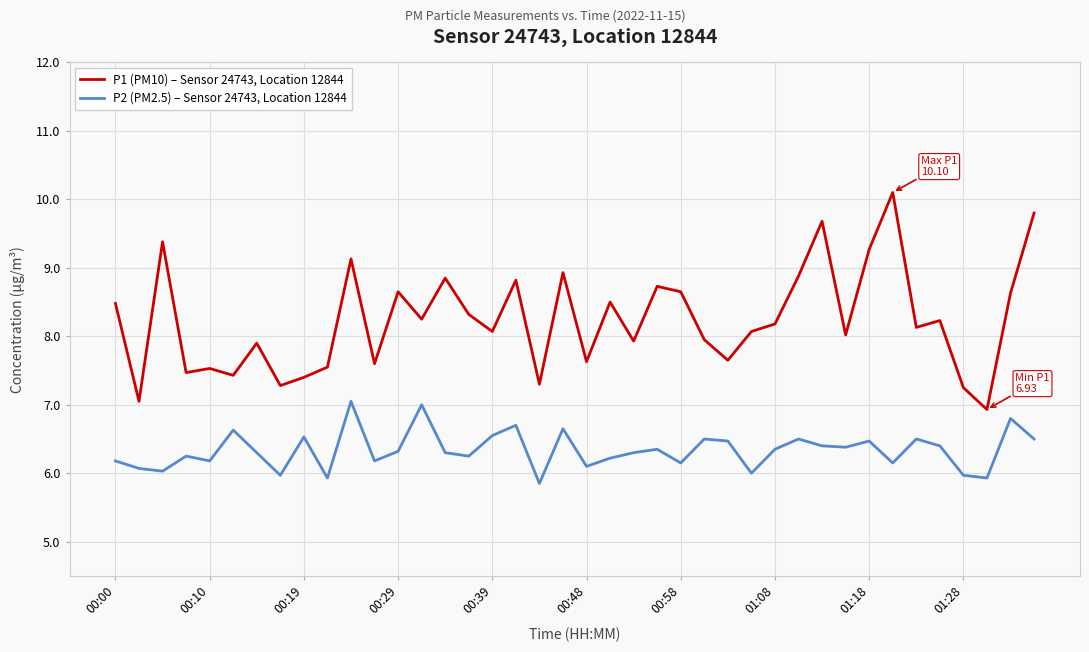

What are all the series names shown in the legend?

P1 (PM10) – Sensor 24743, Location 12844, P2 (PM2.5) – Sensor 24743, Location 12844